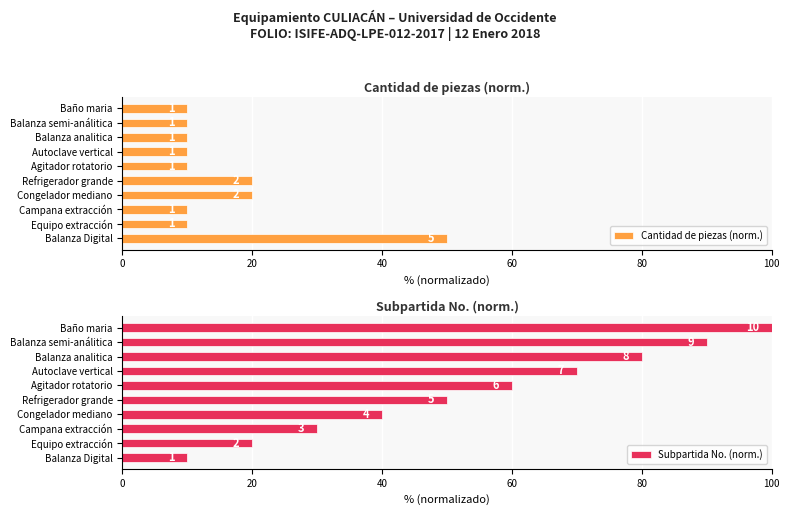

Which has a higher value, Equipo extracción or Congelador mediano?

Congelador mediano